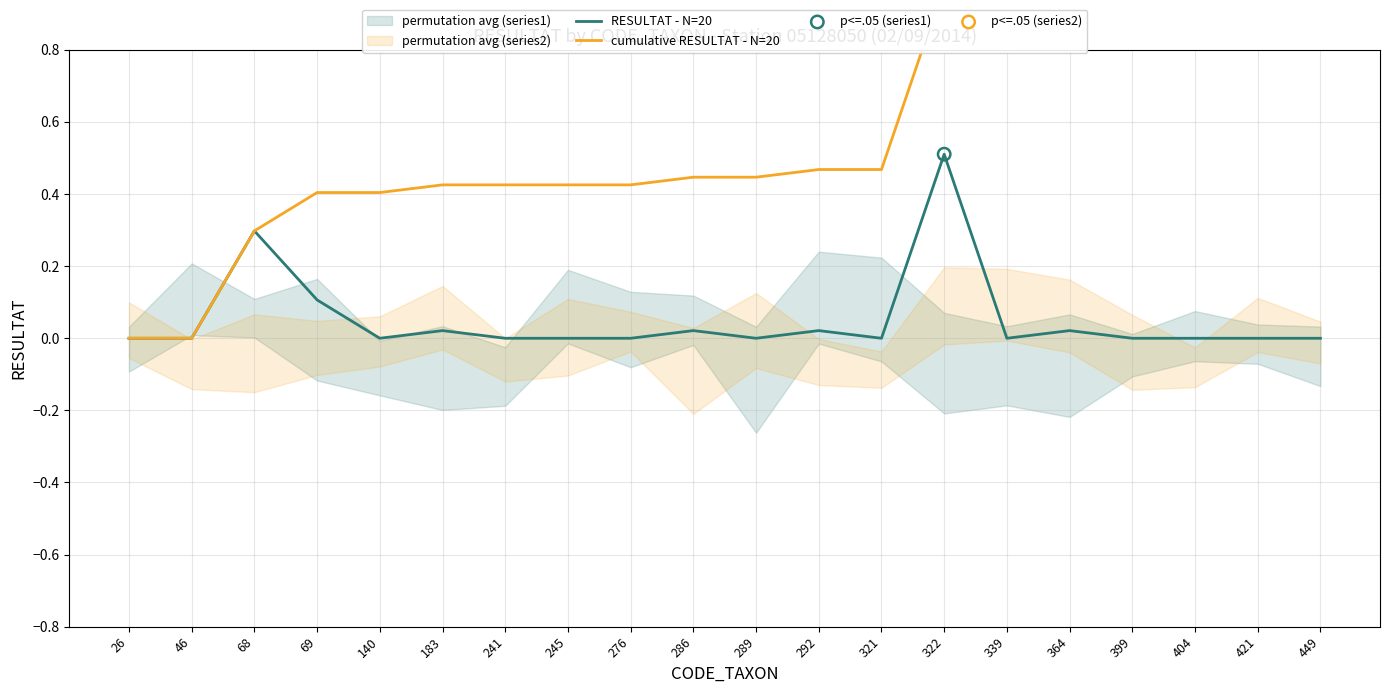

Which series has the widest spread of Y values?

cumulative_resultat